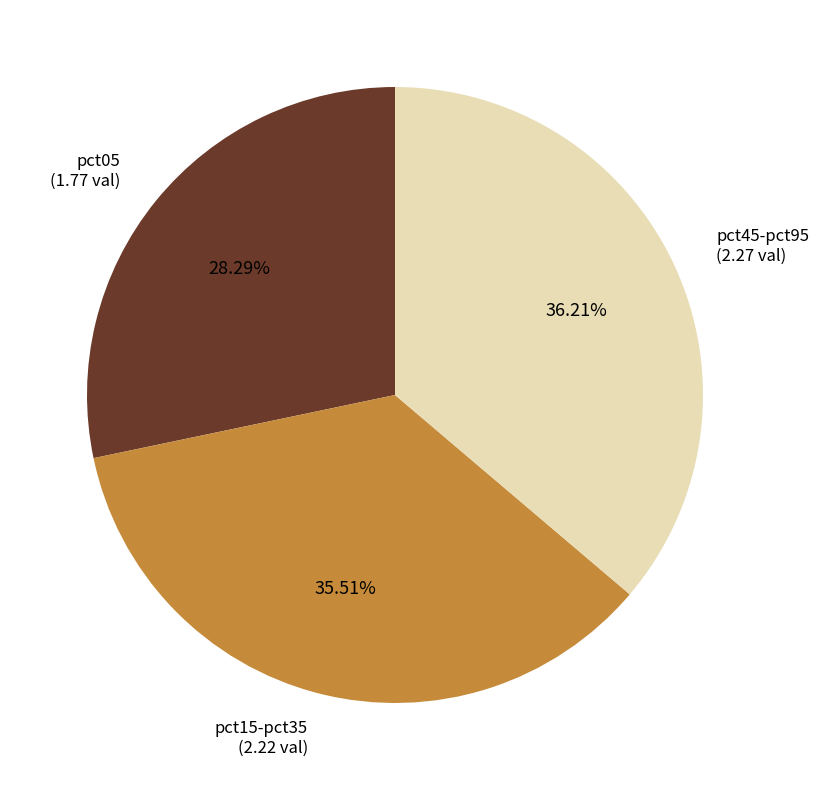

Combined, do pct15-pct35 (2.22 val) and pct45-pct95 (2.27 val) account for over 50%?

Yes